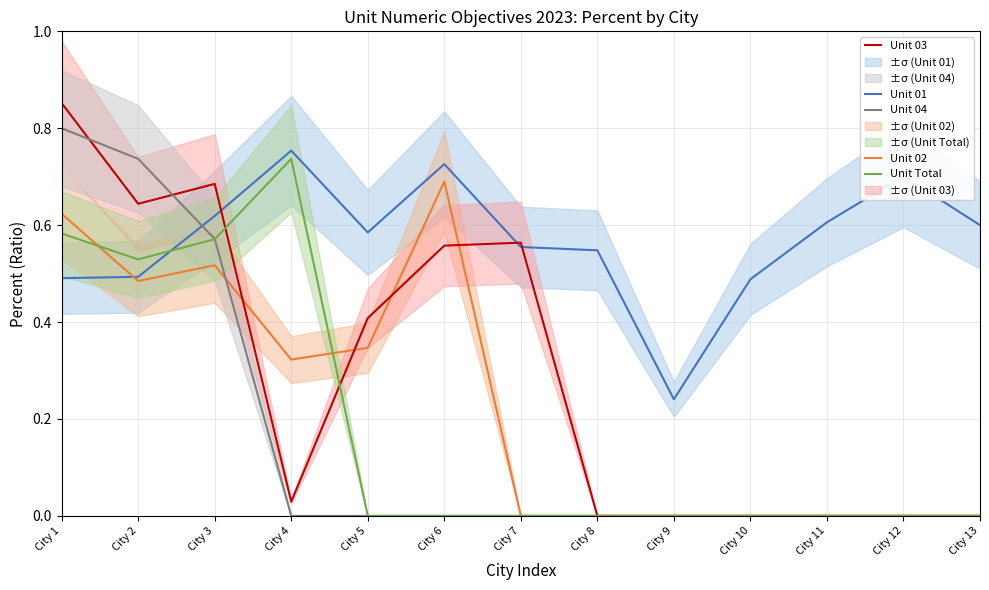

What value does the Unit 01 series have at City 1?

0.5